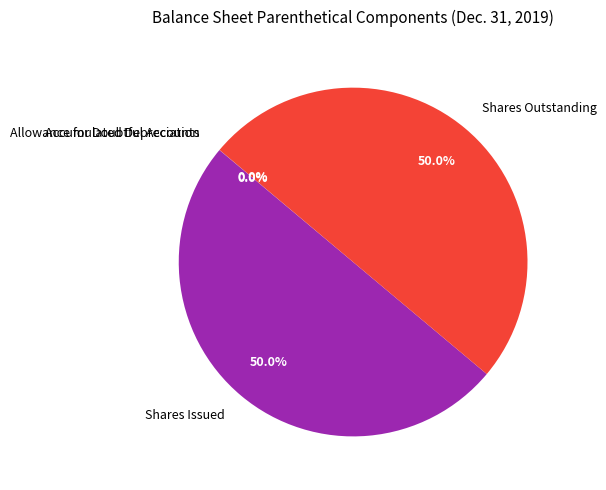

Is there any slice that represents more than half of the pie?

No